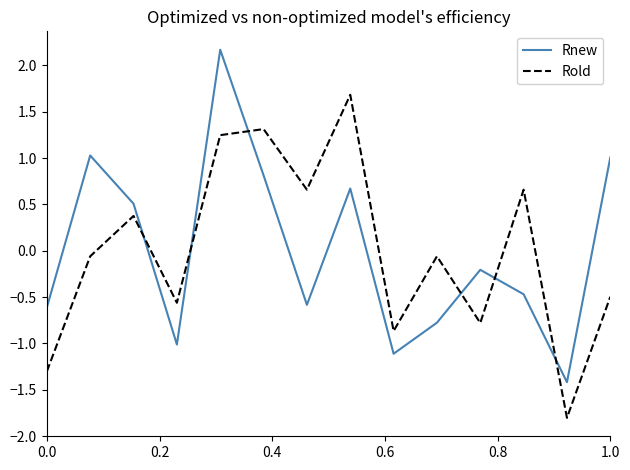

How many intersections are there between Rnew and Rold?

6